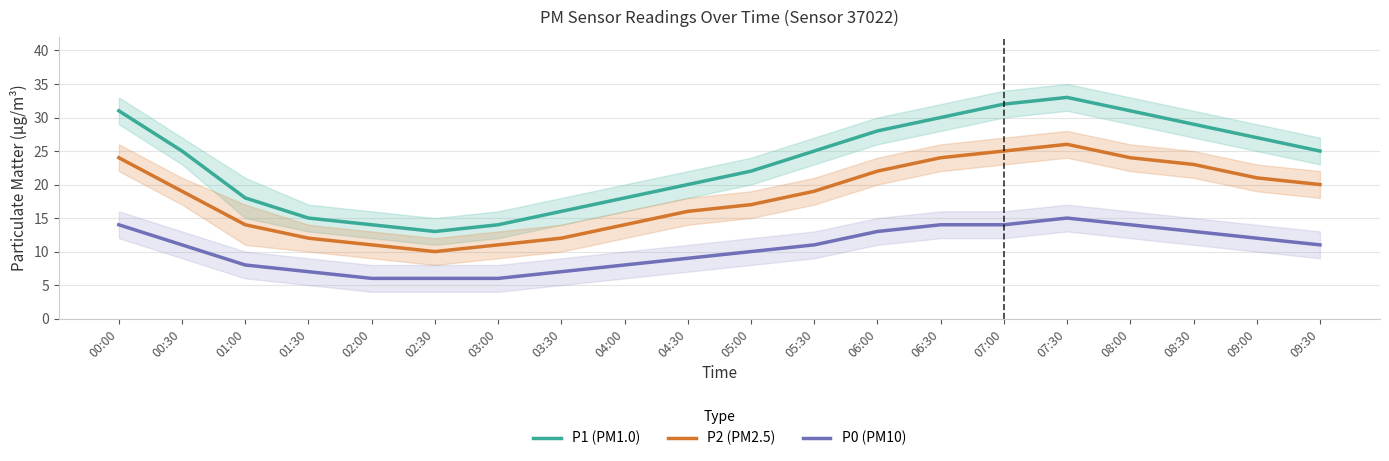

In P2 (PM2.5), how many points are lower than both neighbors (excluding endpoints)?

1